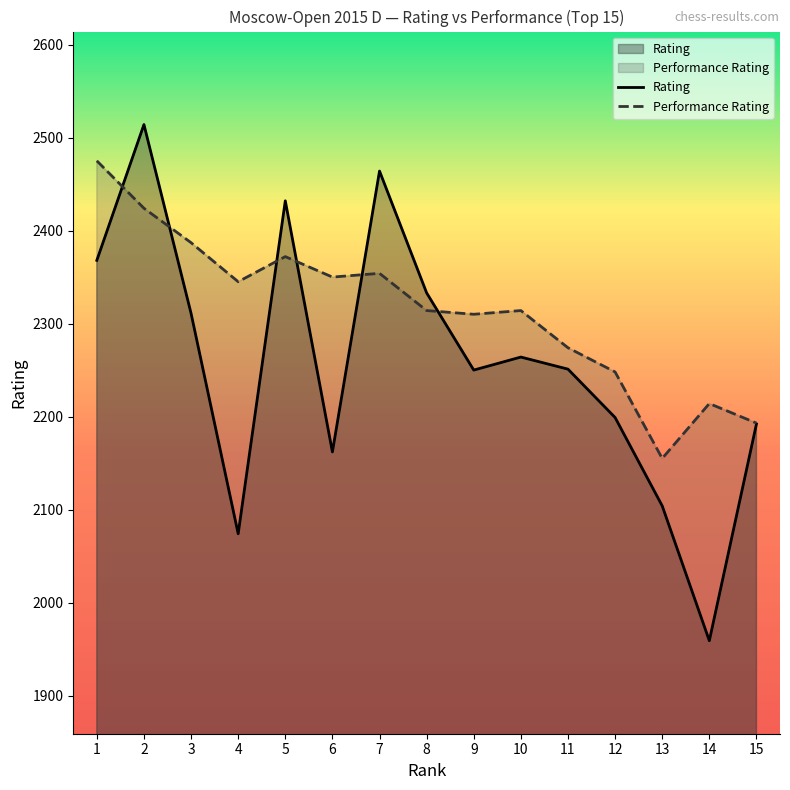

What is the spread (max minus min) of values at 11?

23